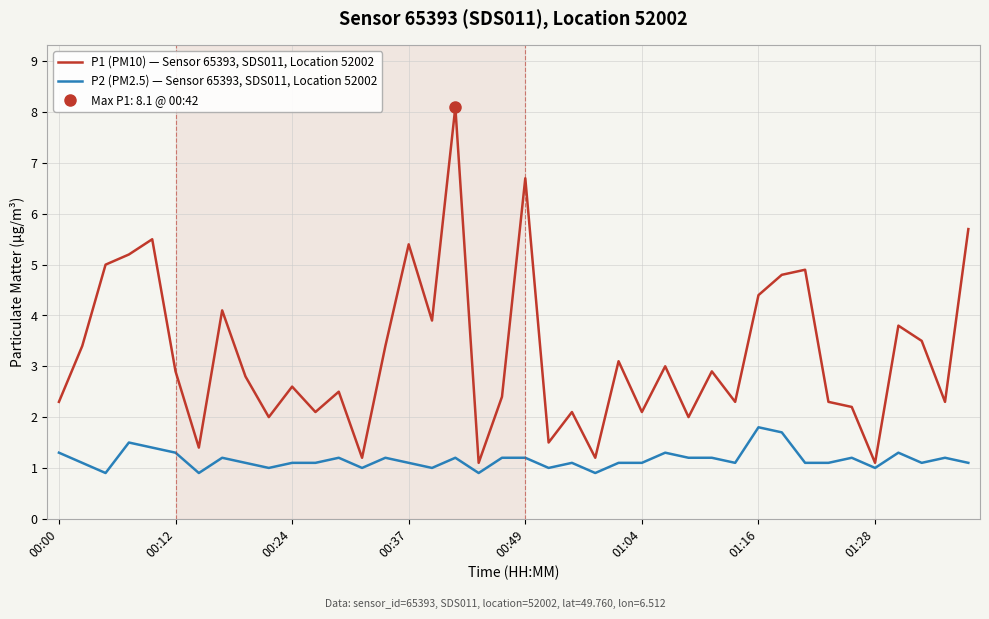

Which series has the widest spread of values?

P1 (PM10) — Sensor 65393, SDS011, Location 52002